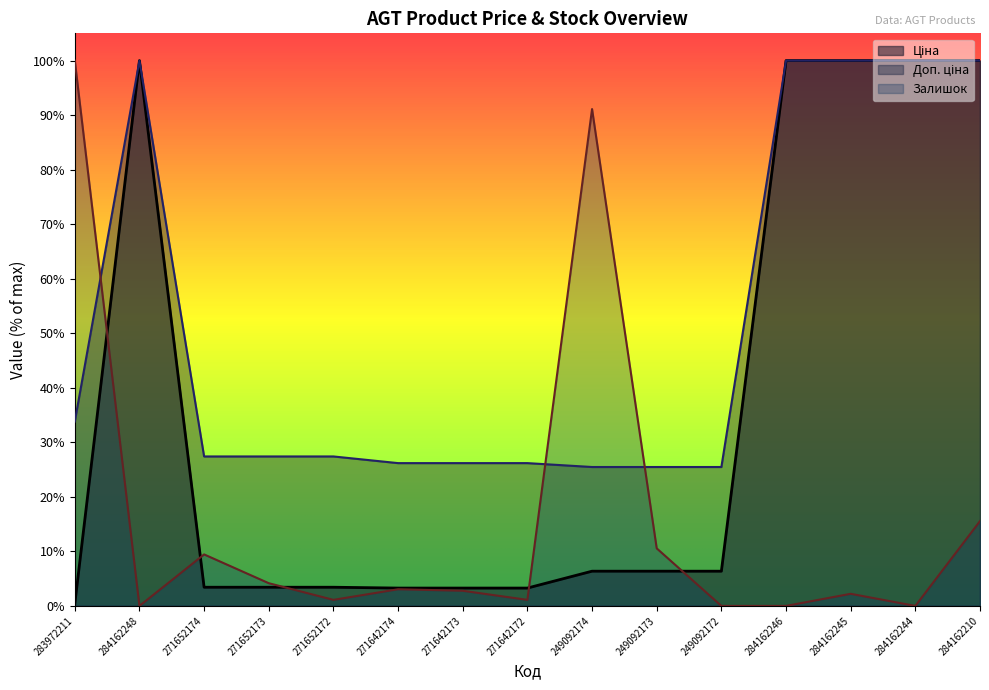

Where is Ціна nearest to the value 50?

249092174